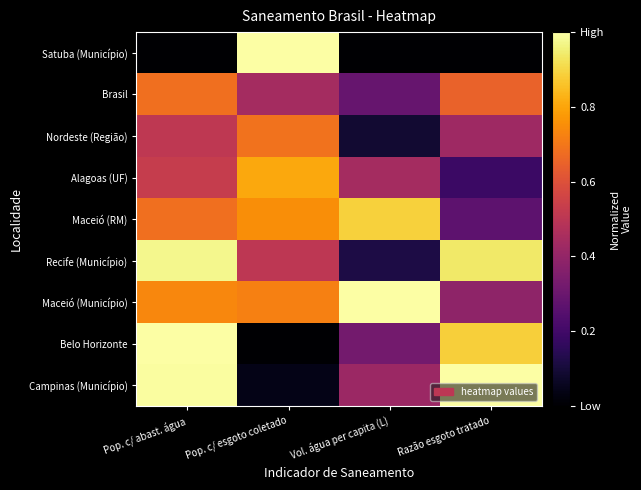

Reading right to left, transcribe all the data shown in this chart.

Satuba (Município): Razão esgoto tratado=0.0	Vol. água per capita (L)=0.0	Pop. c/ esgoto coletado=1.0	Pop. c/ abast. água=0.0
Brasil: Razão esgoto tratado=0.7	Vol. água per capita (L)=0.3	Pop. c/ esgoto coletado=0.4	Pop. c/ abast. água=0.7
Nordeste (Região): Razão esgoto tratado=0.4	Vol. água per capita (L)=0.1	Pop. c/ esgoto coletado=0.7	Pop. c/ abast. água=0.5
Alagoas (UF): Razão esgoto tratado=0.2	Vol. água per capita (L)=0.4	Pop. c/ esgoto coletado=0.8	Pop. c/ abast. água=0.5
Maceió (RM): Razão esgoto tratado=0.3	Vol. água per capita (L)=0.9	Pop. c/ esgoto coletado=0.8	Pop. c/ abast. água=0.7
Recife (Município): Razão esgoto tratado=0.9	Vol. água per capita (L)=0.1	Pop. c/ esgoto coletado=0.5	Pop. c/ abast. água=1.0
Maceió (Município): Razão esgoto tratado=0.4	Vol. água per capita (L)=1.0	Pop. c/ esgoto coletado=0.7	Pop. c/ abast. água=0.7
Belo Horizonte: Razão esgoto tratado=0.9	Vol. água per capita (L)=0.3	Pop. c/ esgoto coletado=0.0	Pop. c/ abast. água=1.0
Campinas (Município): Razão esgoto tratado=1.0	Vol. água per capita (L)=0.4	Pop. c/ esgoto coletado=0.0	Pop. c/ abast. água=1.0